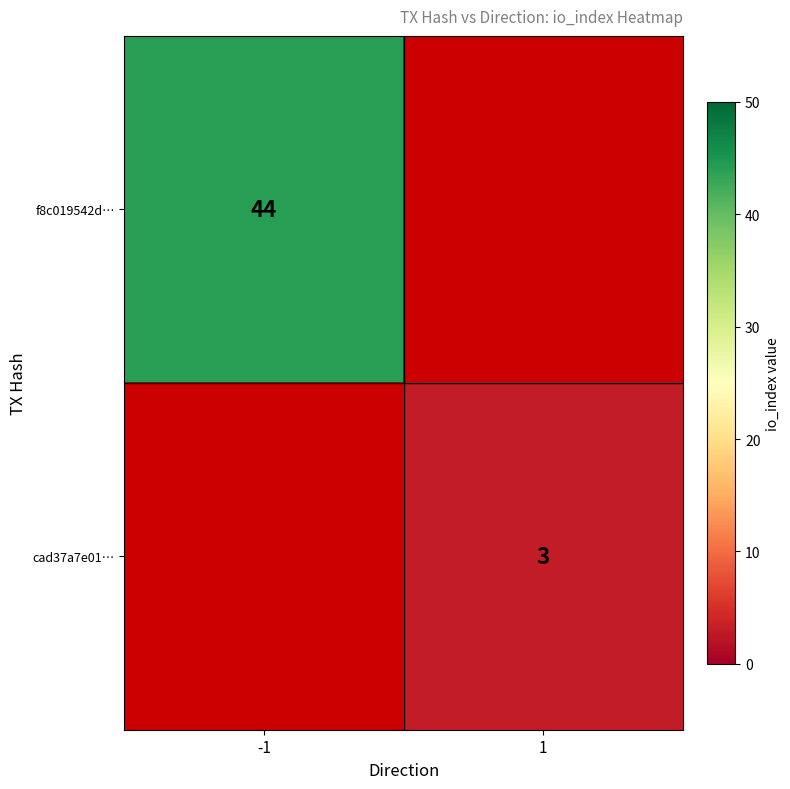

The f8c019542d… series shows 66 at -1. True or false?

False